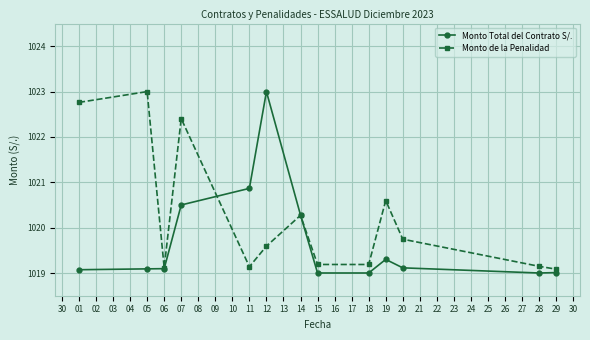

What is the difference between the highest and lowest values at 01?

3.7